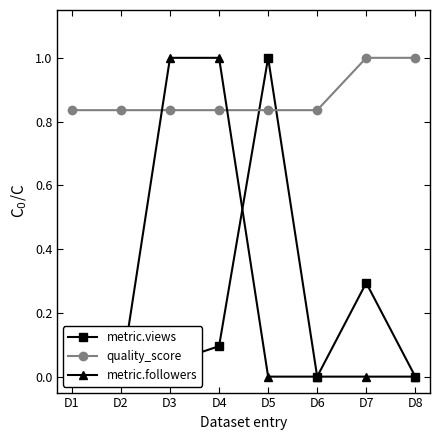

What is the value of the metric.views point at the 7th from the left?

0.3